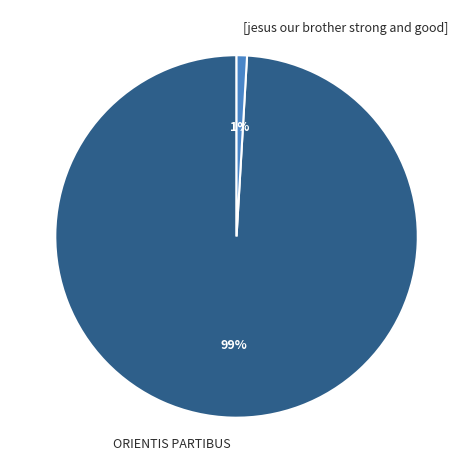

Is it true that [jesus our brother strong and good] is 11% of the pie?

False